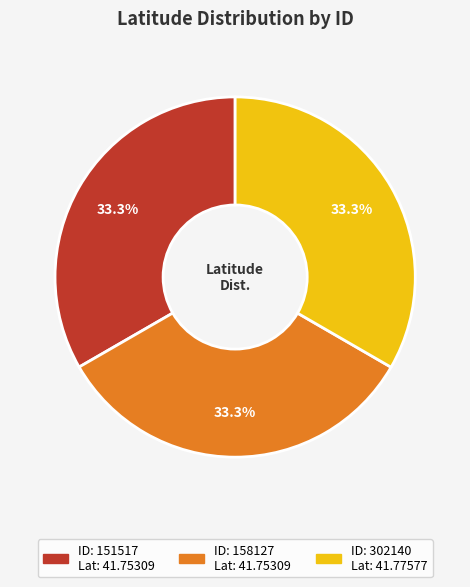

Is there a majority slice in this chart?

No